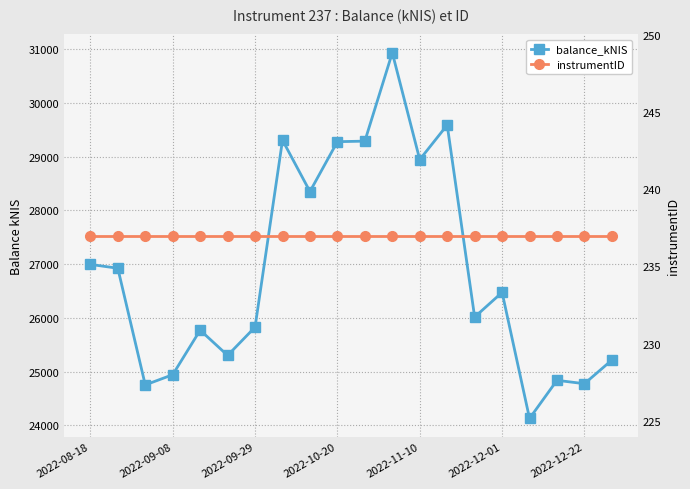

Reading right to left, list all the values displayed in this chart.

balance_kNIS: 25215.5	24774.8	24838.1	24128.2	26475.0	26015.8	29591.1	28947.6	30936.9	29291.1	29280.9	28352.9	29308.9	25828.5	25301.5	25771.9	24942.4	24752.6	26924.6	26996.2
instrumentID: 237.0	237.0	237.0	237.0	237.0	237.0	237.0	237.0	237.0	237.0	237.0	237.0	237.0	237.0	237.0	237.0	237.0	237.0	237.0	237.0